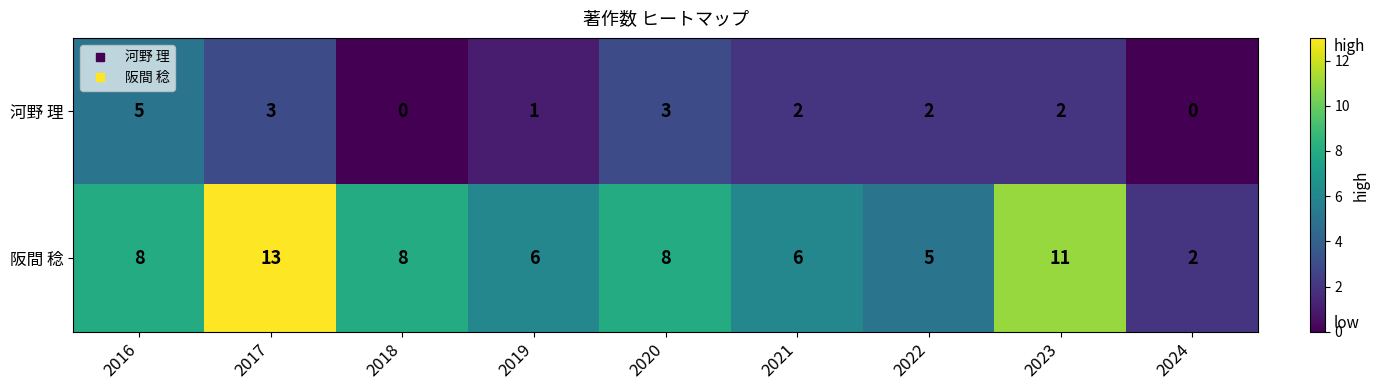

How many values in the 阪間 稔 series are below 8?

4